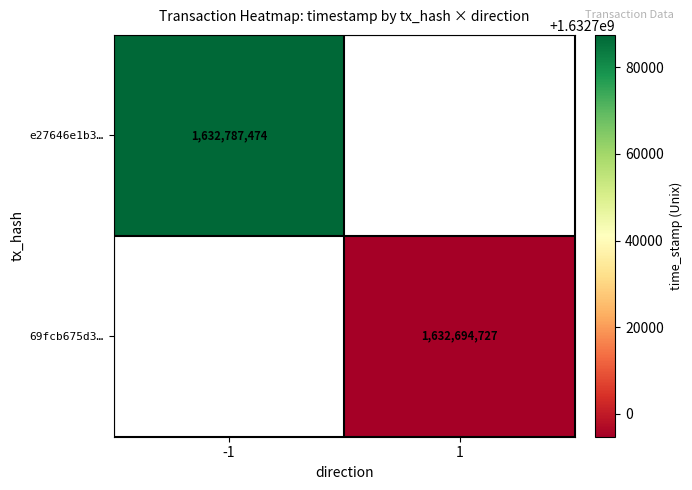

The e27646e1b3… series shows 1632787474 at -1. True or false?

True